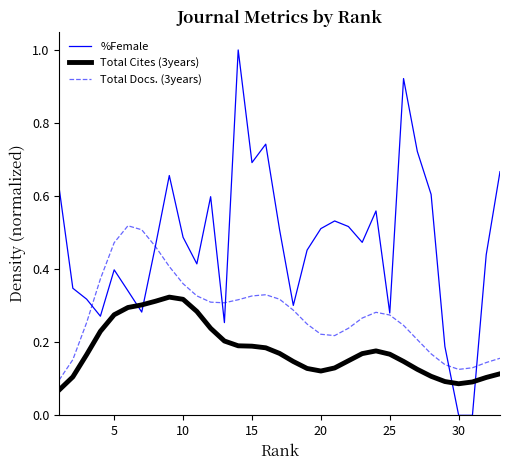

Which series has the largest total across all categories?

%Female